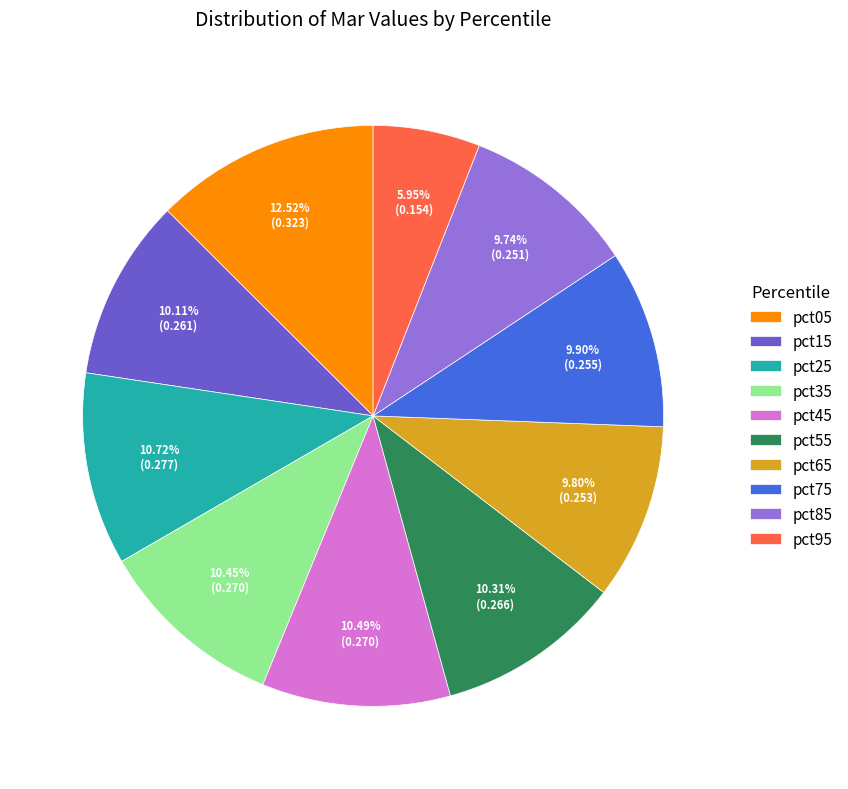

Is there any slice that represents more than half of the pie?

No